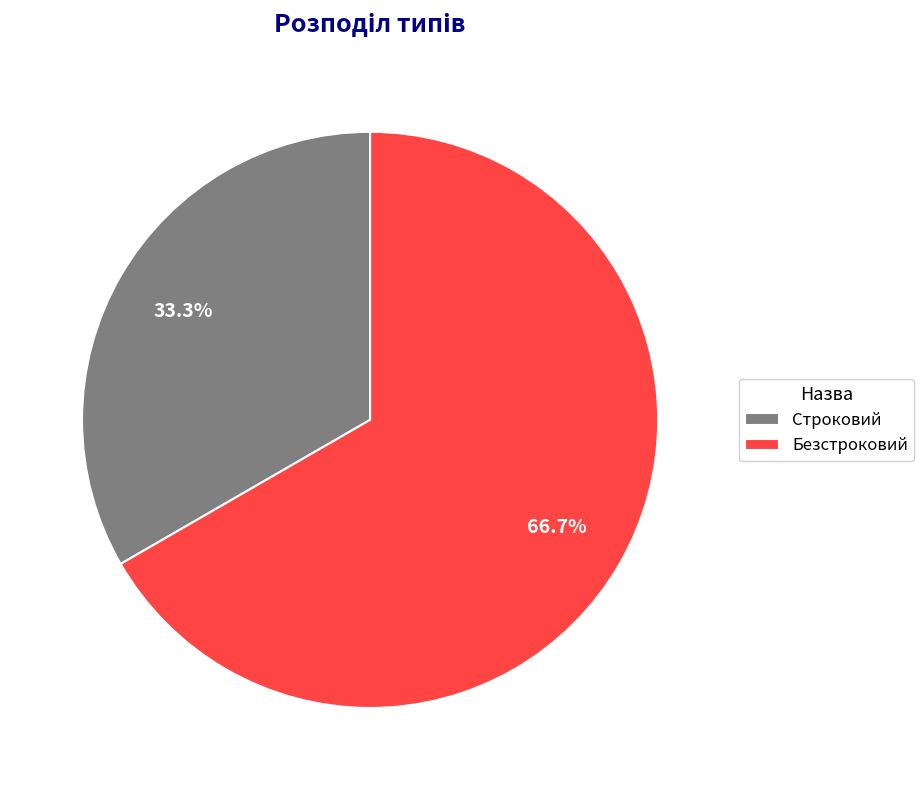

What is the smallest slice in the pie chart?

Строковий